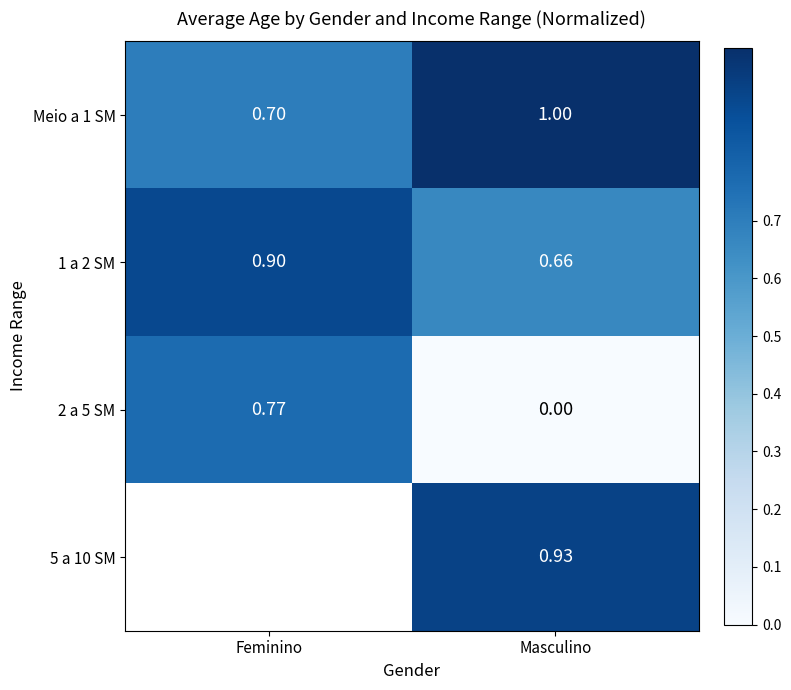

Is the value of 2 a 5 SM at Masculino greater than the value of Meio a 1 SM at Masculino?

No